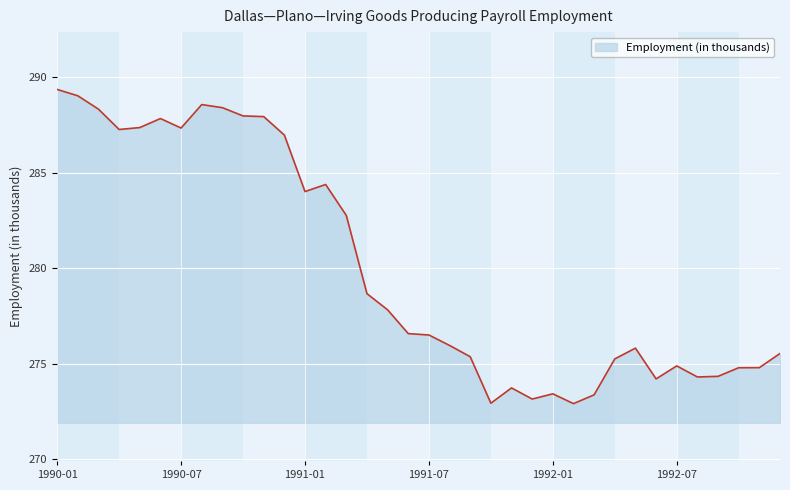

What is the smallest value displayed?

272.9